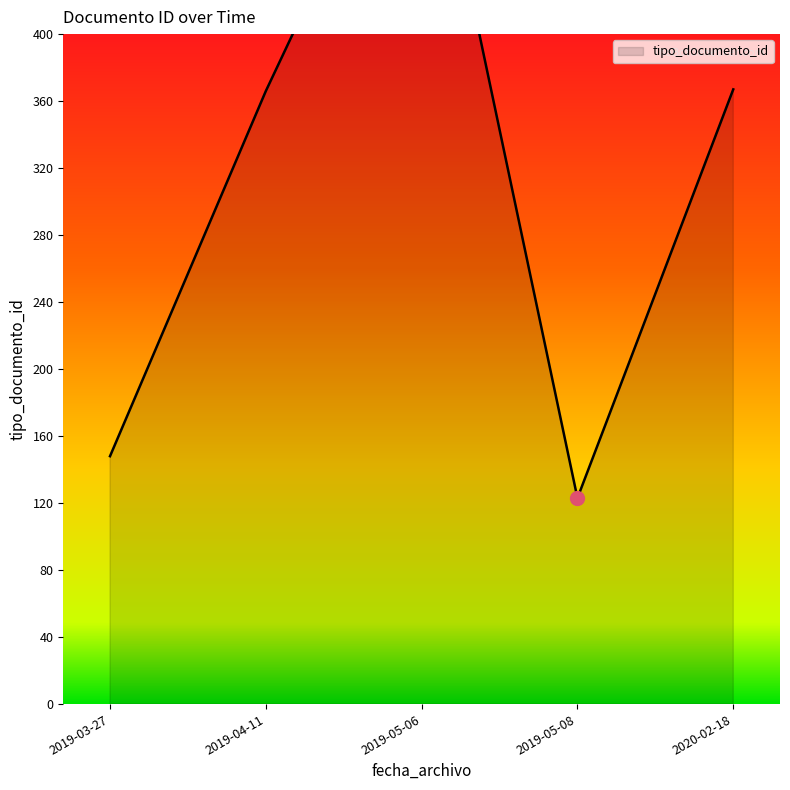

Does the chart have visible grid lines?

No